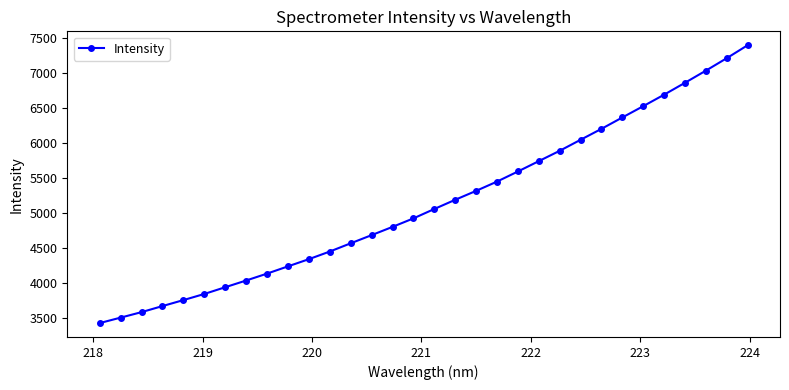

What is the average value?

5145.3